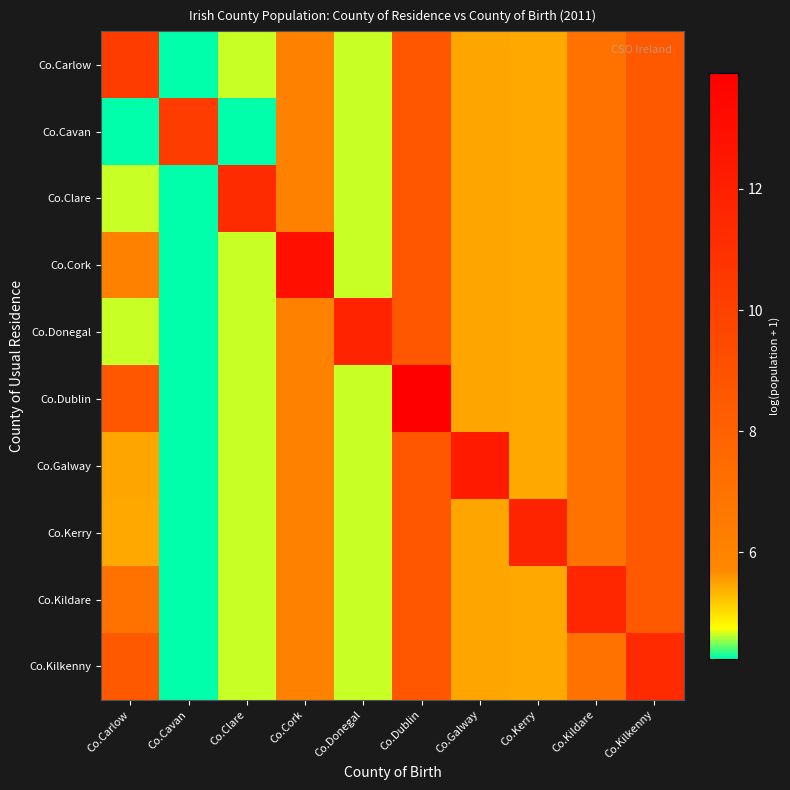

What is the difference between the highest and lowest values at Co.Kilkenny?

2.8